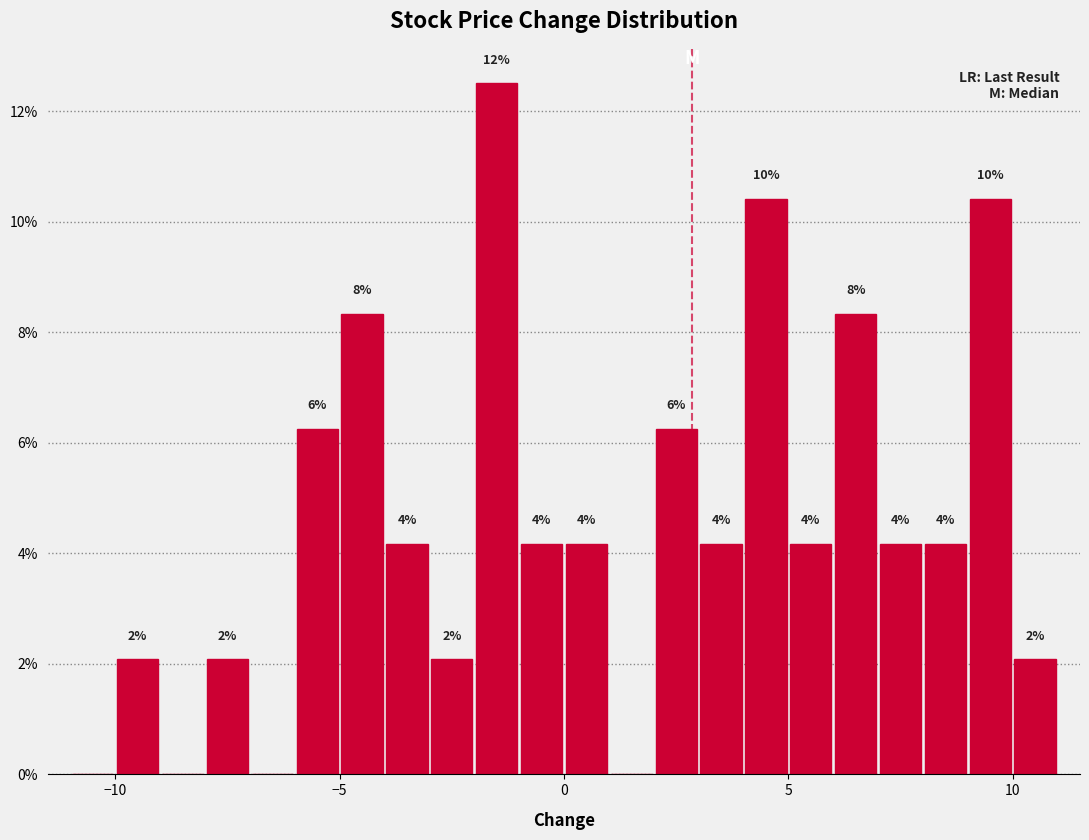

Read against the x-axis, roughly where is the centre of the tallest bar?

-1.5